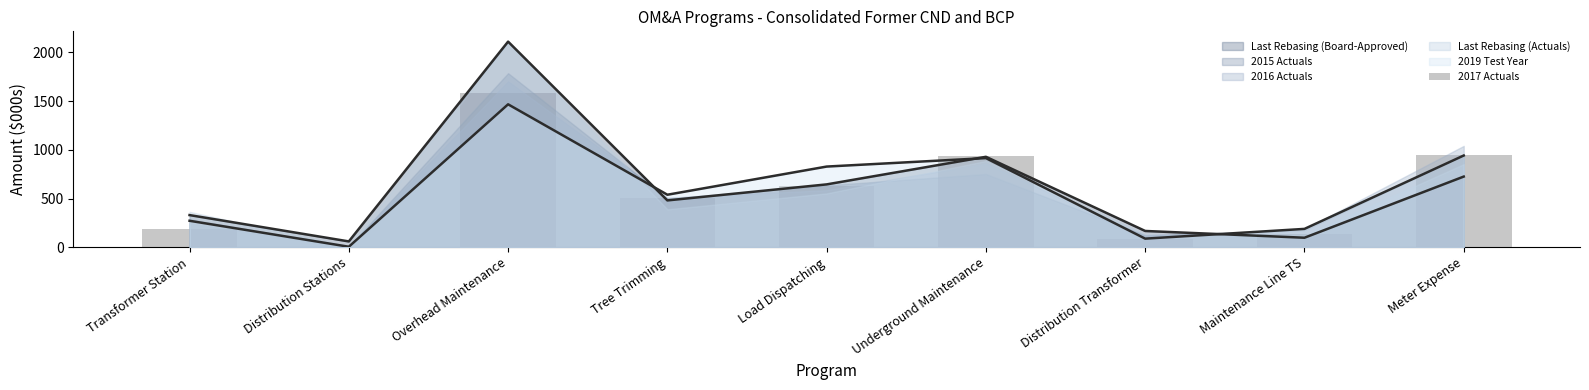

What is the sum of all values?

5013.6